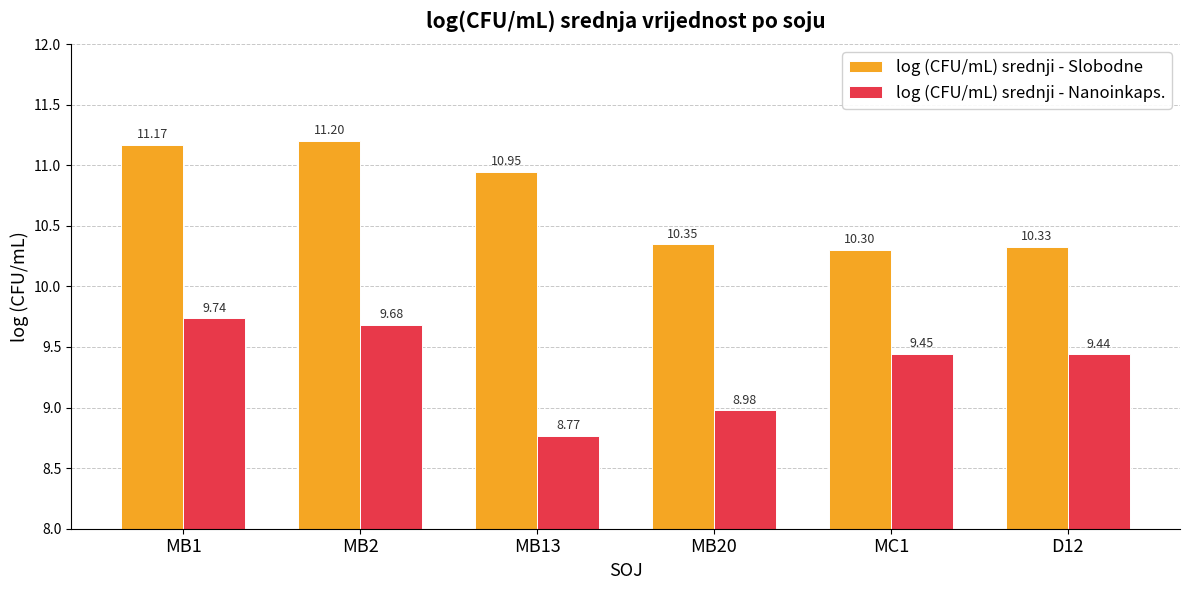

Which series has the largest total across all categories?

log (CFU/mL) srednji - Slobodne